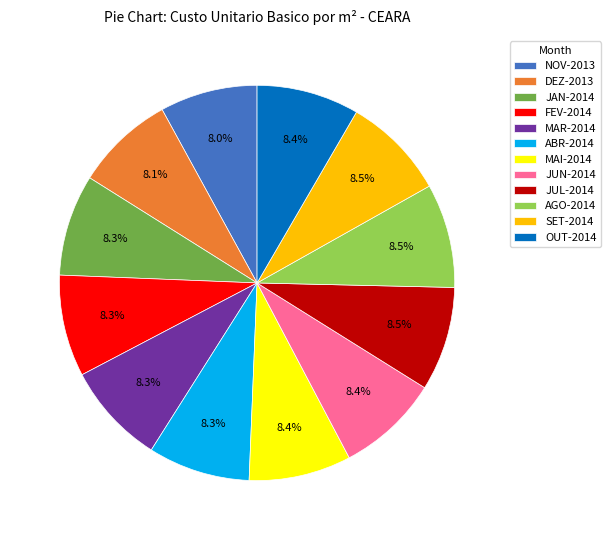

What is the ratio of the value at JUN-2014 to the value at ABR-2014?

1.0